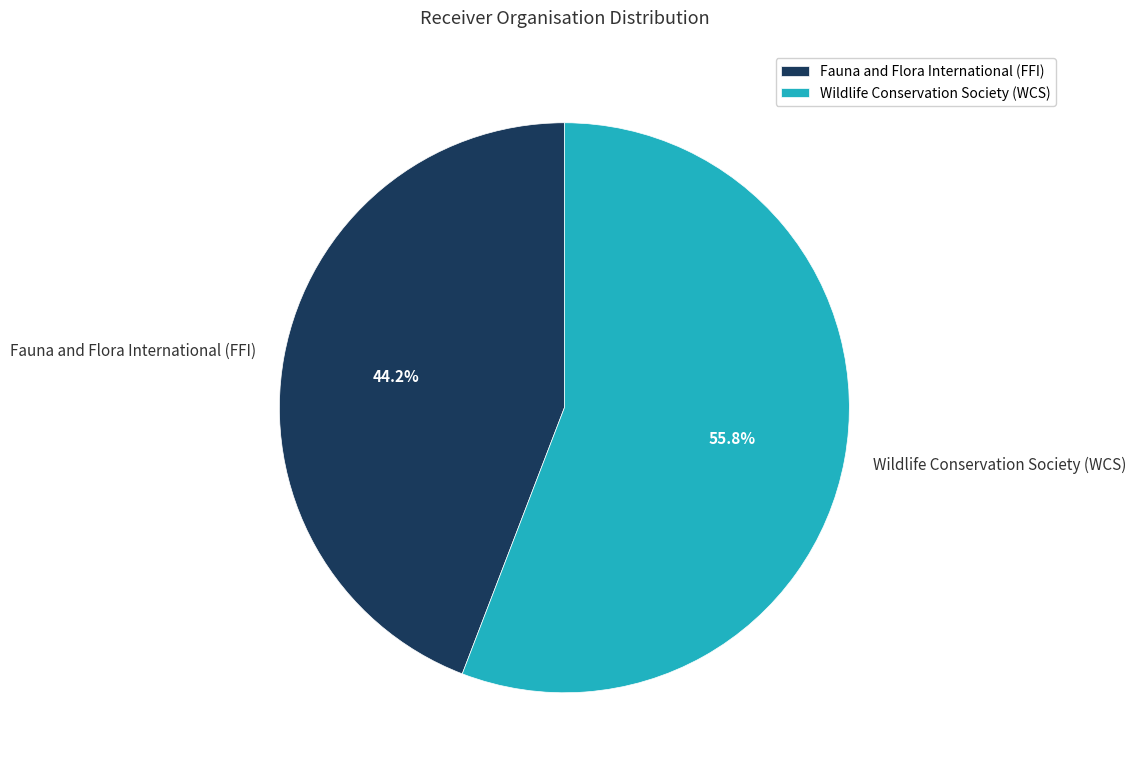

What percentage do Wildlife Conservation Society (WCS) and Fauna and Flora International (FFI) together represent?

100.0%